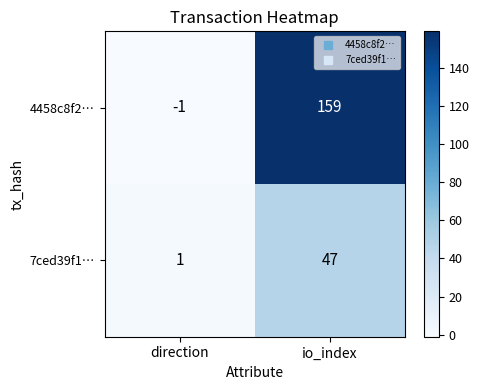

Which category has the highest value across all series?

io_index